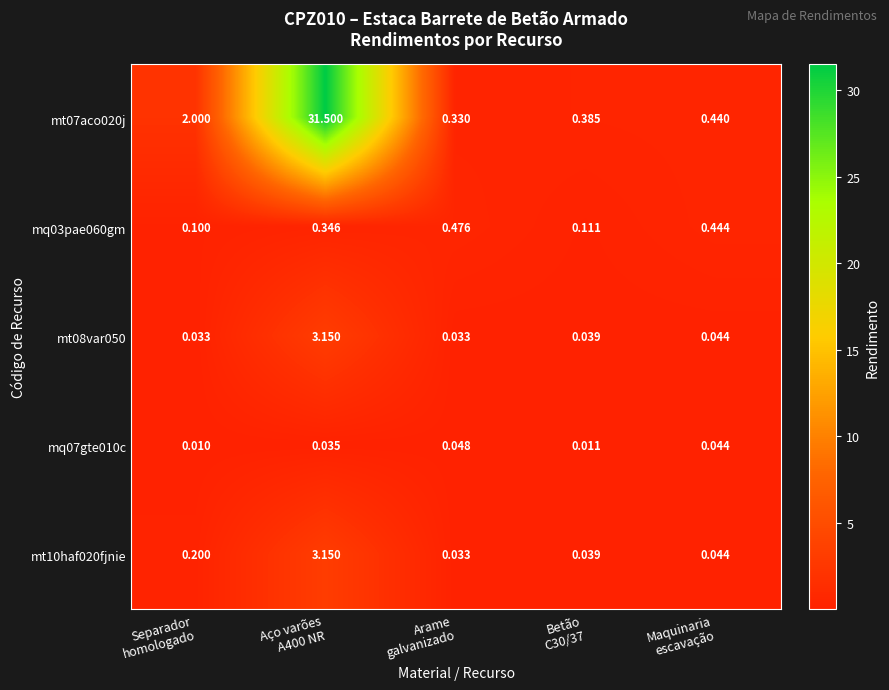

Between Separador
homologado and Aço varões
A400 NR, which series saw the biggest shift?

mt07aco020j